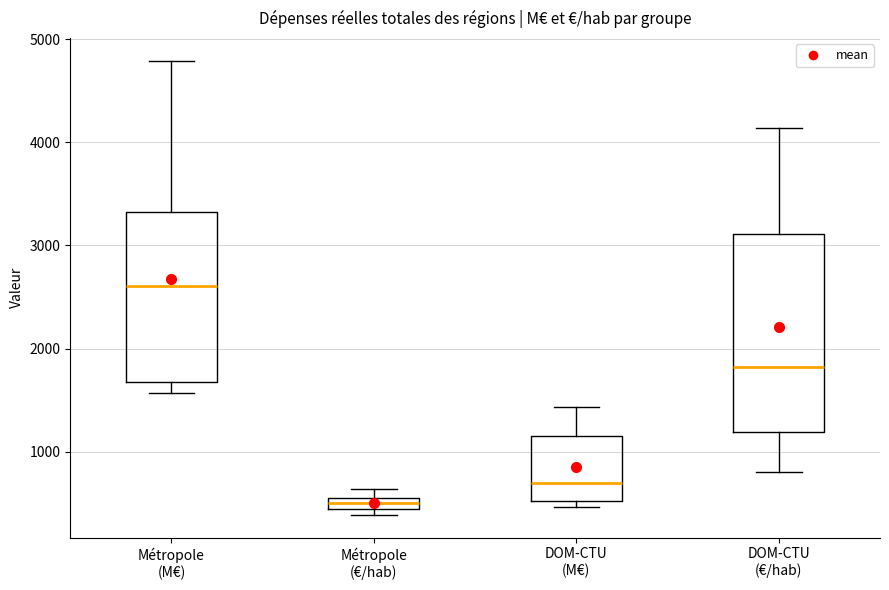

Which box is the tallest, from its lower edge to its upper edge?

DOM-CTU (€/hab)